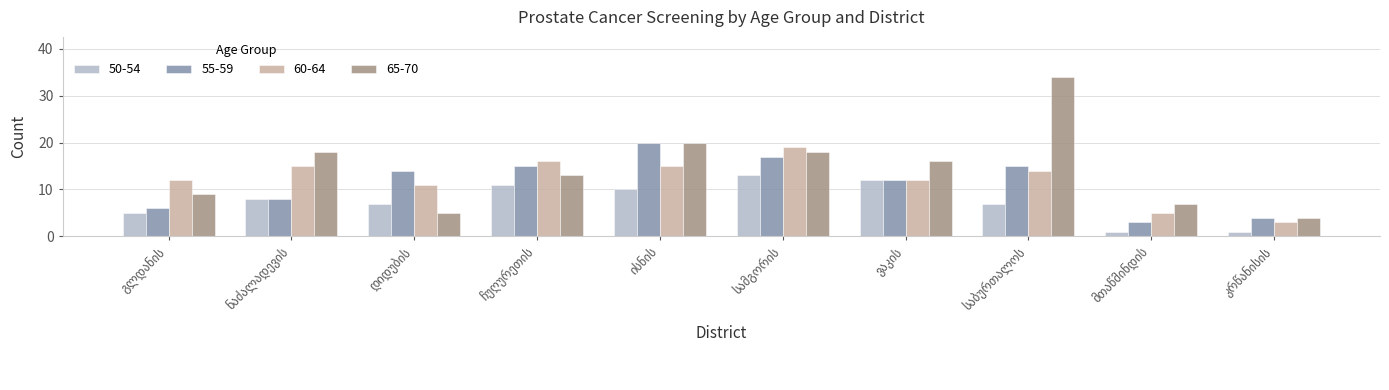

What is the difference between the maximum and minimum values in the 65-70 series?

30